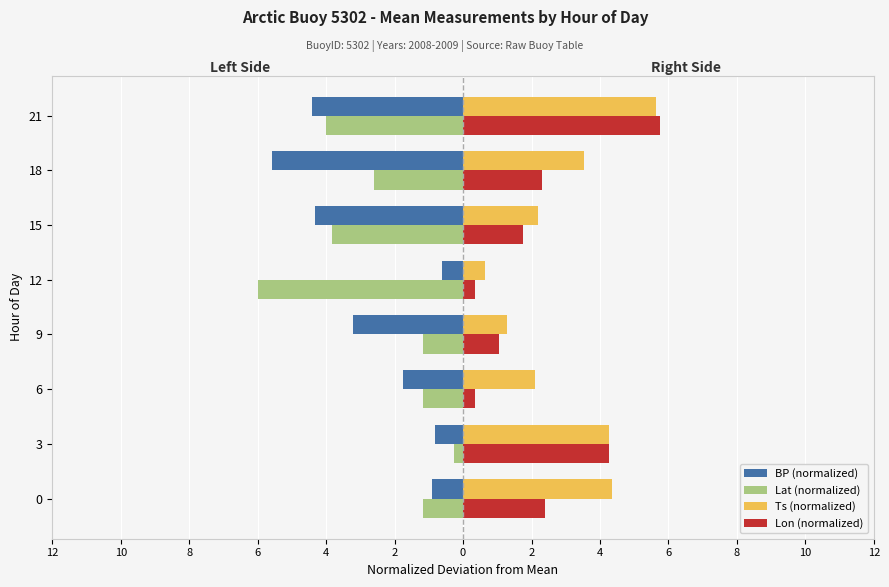

At how many categories does at least one series exceed 1?

7